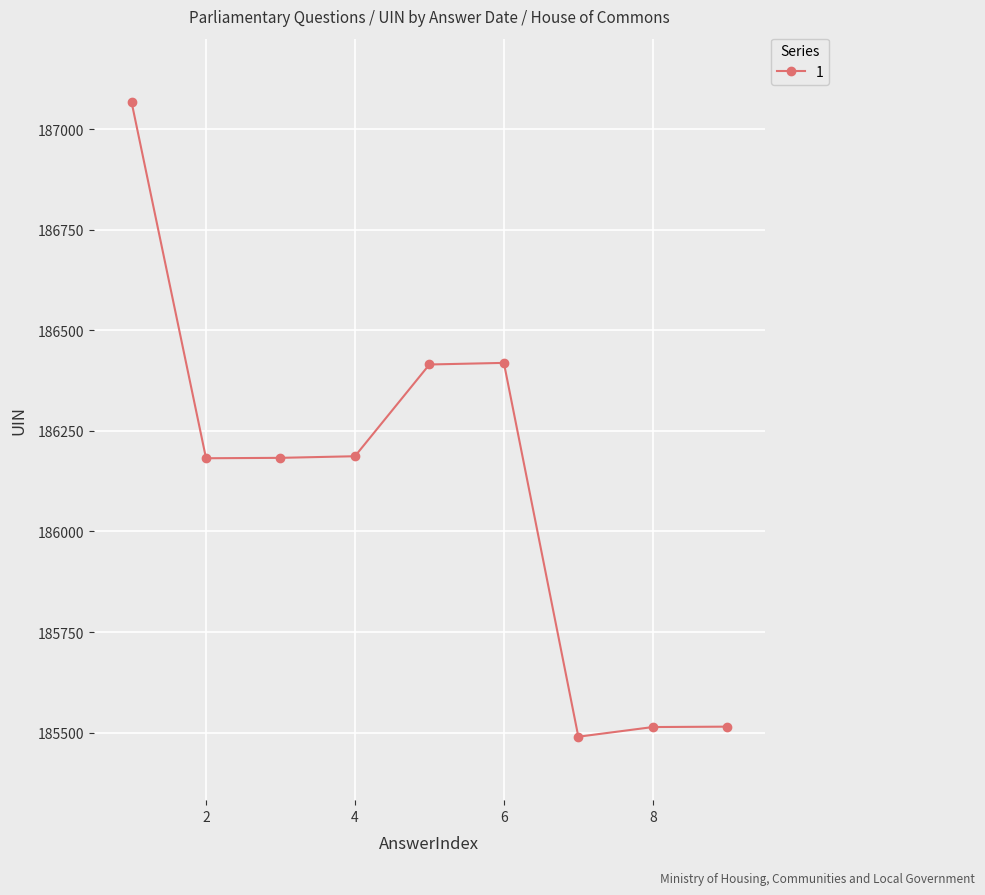

How many lines are shown in the chart?

1